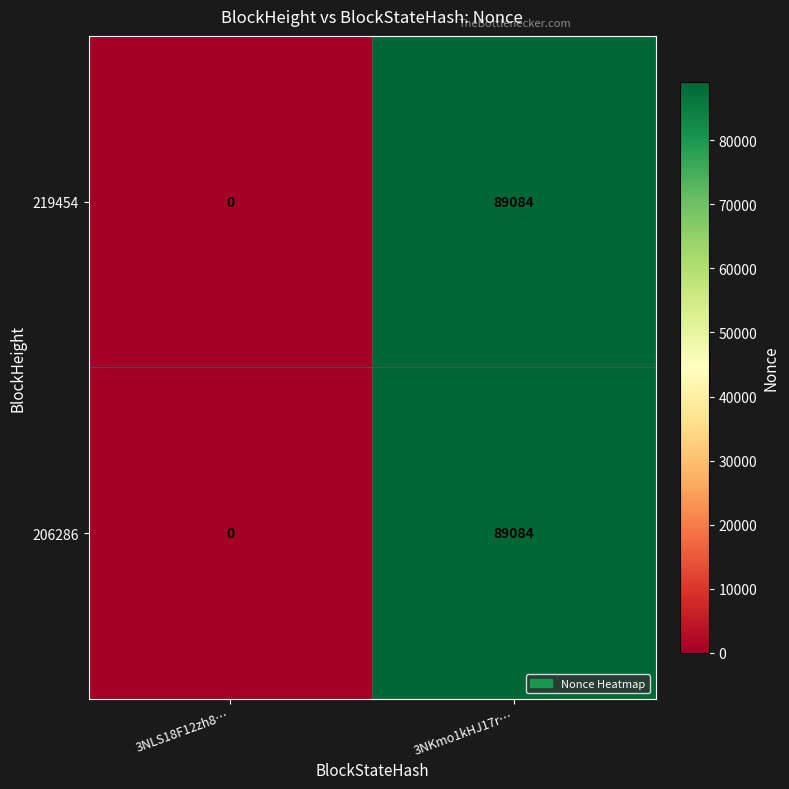

What is the sum of all 206286 values?

89084